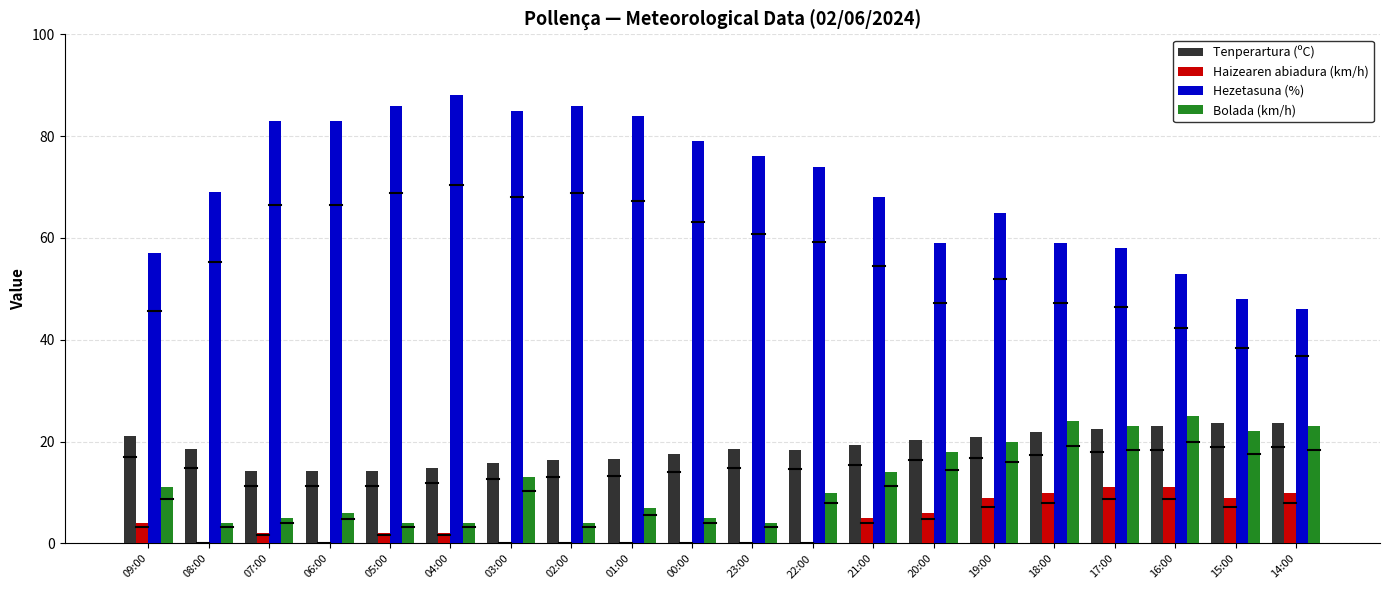

What is the sum of the Bolada (km/h) values at 19:00 and 05:00?

24.0